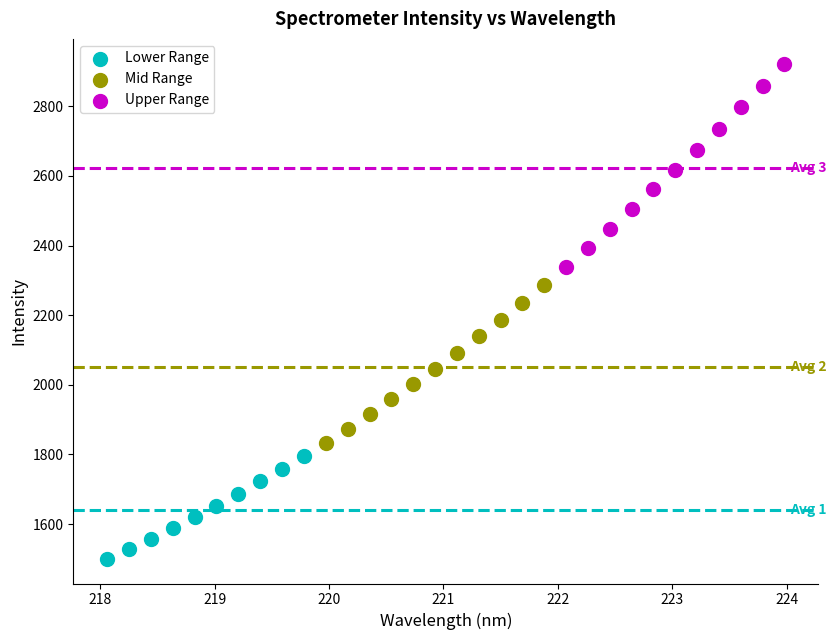

Which series has the widest spread of Y values?

Upper Range